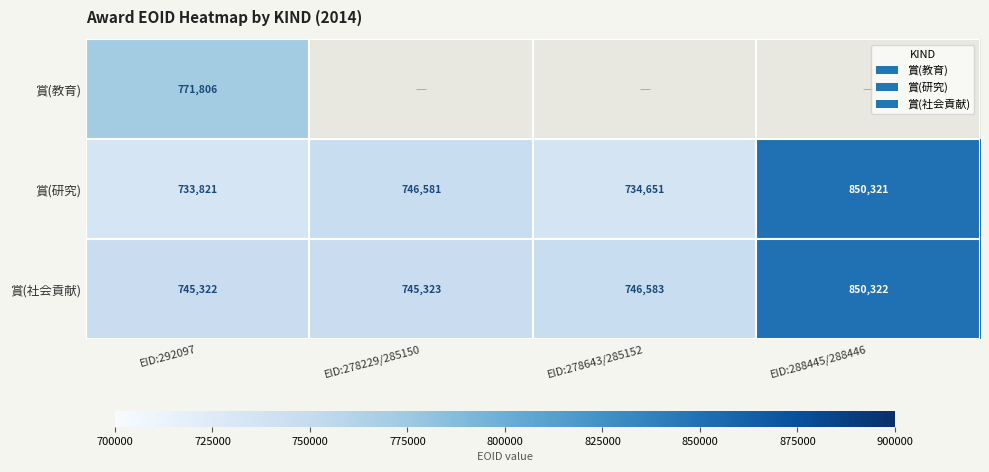

At EID:292097, list the series in order from smallest to largest.

賞(研究), 賞(社会貢献), 賞(教育)